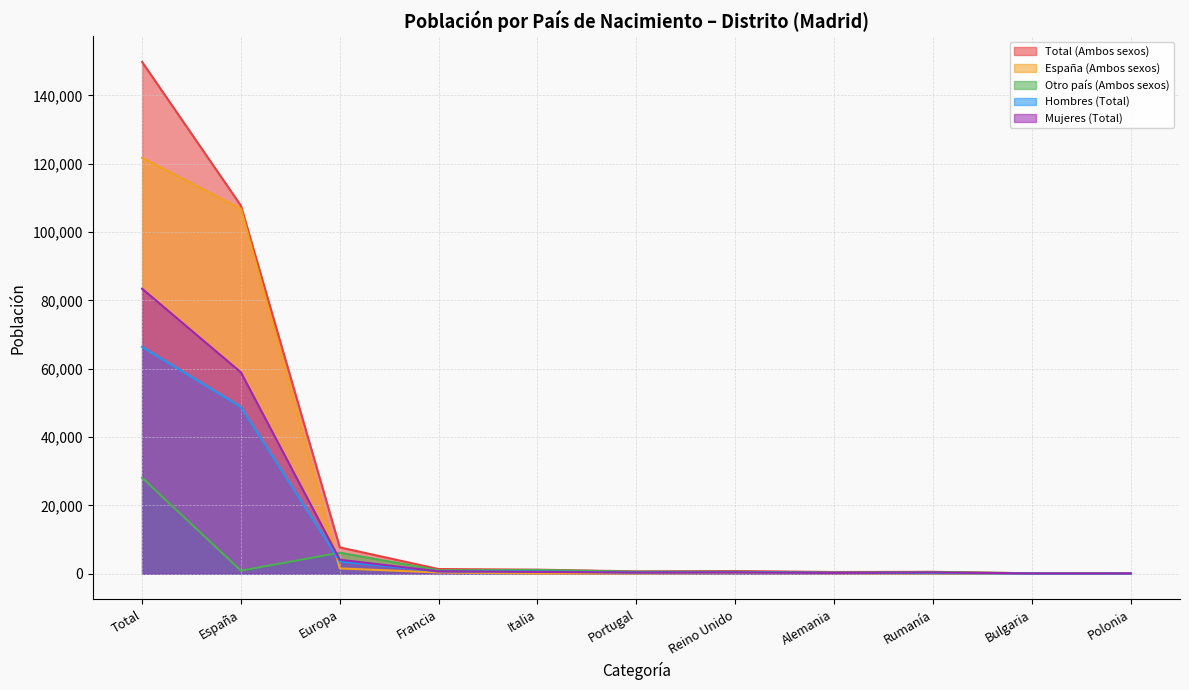

Reading left to right, what are all the values shown in this chart?

Total (Ambos sexos): 149778	107695	7717	1374	1193	696	795	509	567	135	140
España (Ambos sexos): 121695	106789	1557	365	87	94	214	169	48	23	17
Otro país (Ambos sexos): 28083	906	6160	1009	1106	602	581	340	519	112	123
Hombres (Total): 66374	48780	3609	670	652	347	421	254	183	47	47
Mujeres (Total): 83404	58915	4108	704	541	349	374	255	384	88	93